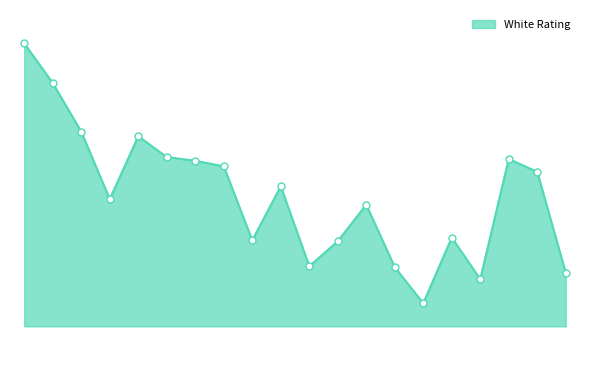

Does the chart have visible grid lines?

No